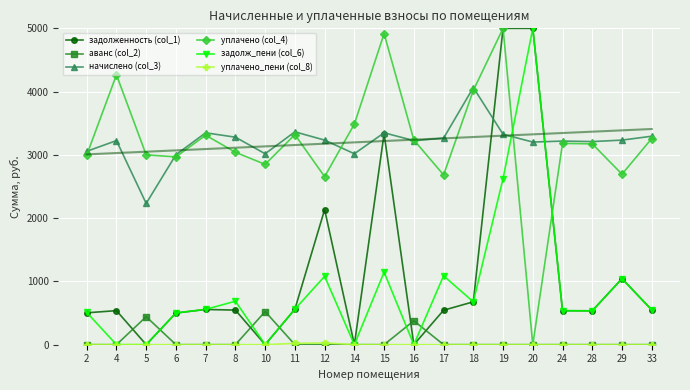

Is this an area chart (filled region under the line)?

No